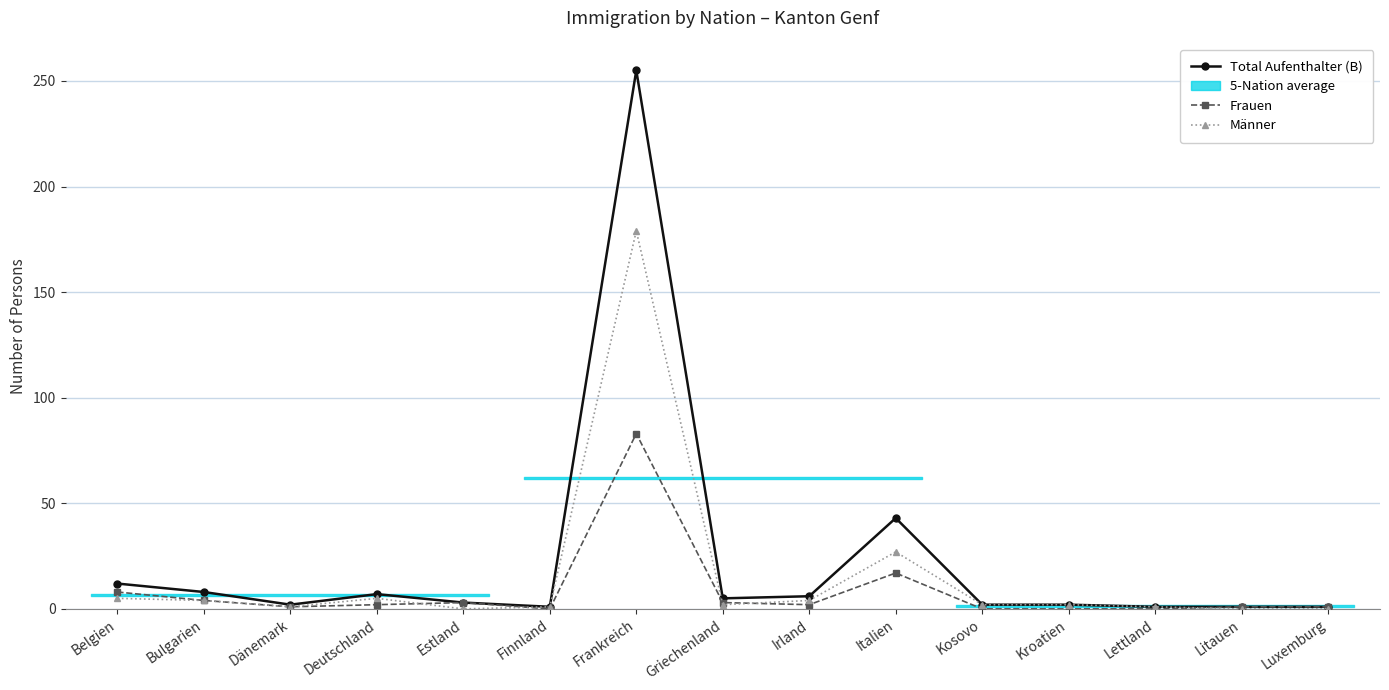

List the series in order of their overall mean, highest first.

Total Aufenthalter (B), Männer, Frauen